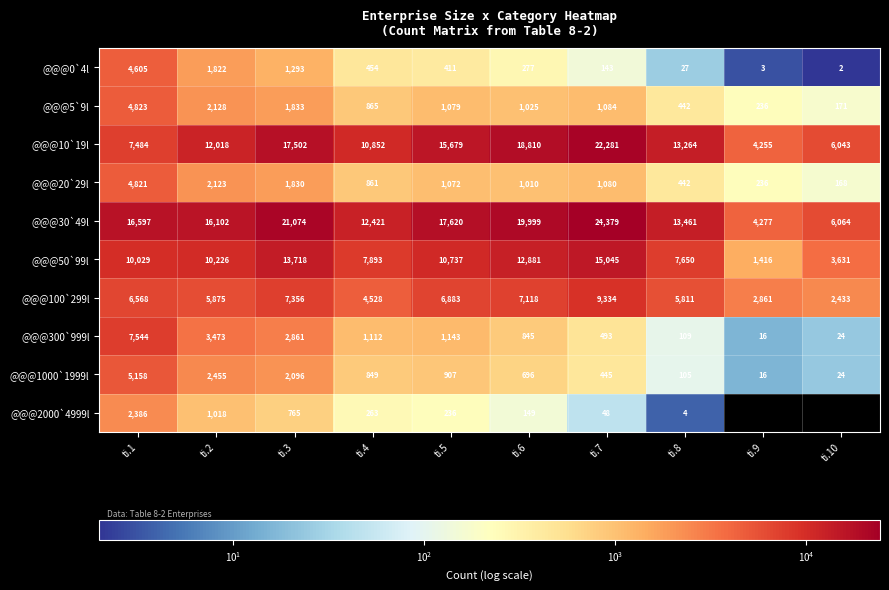

Between ti.8 and ti.10, which is larger?

ti.8